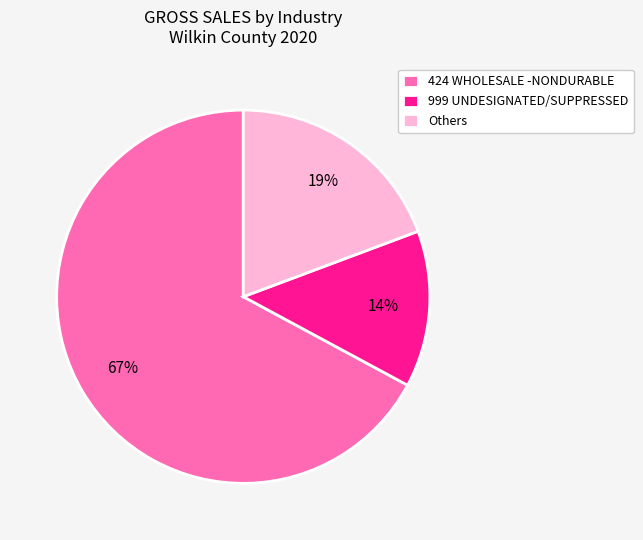

Which slice represents more than half of the pie?

424 WHOLESALE -NONDURABLE